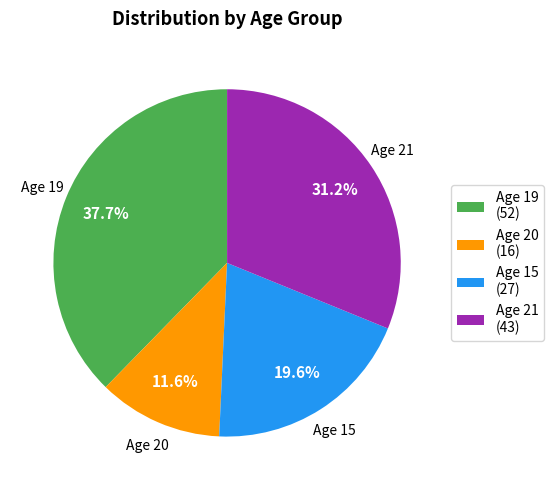

Rank the categories by value from lowest to highest.

Age 20 (16), Age 15 (27), Age 21 (43), Age 19 (52)